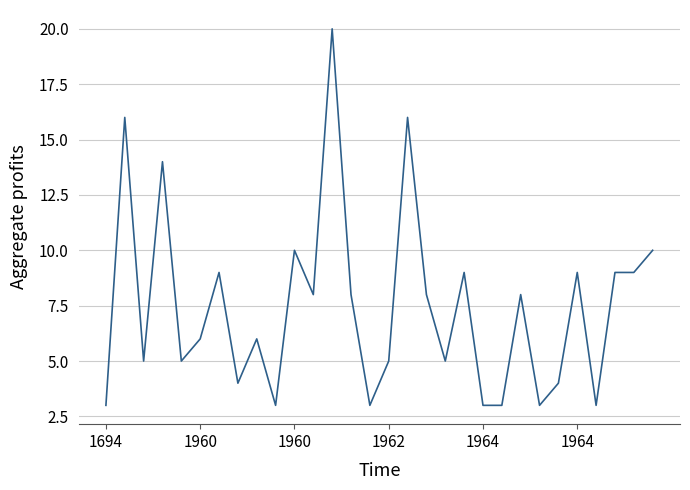

What is the difference between the maximum and minimum values?

17